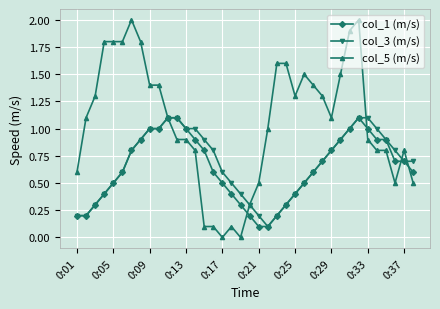

What is the value of the col_3 (m/s) point at the 18th from the left?

0.5